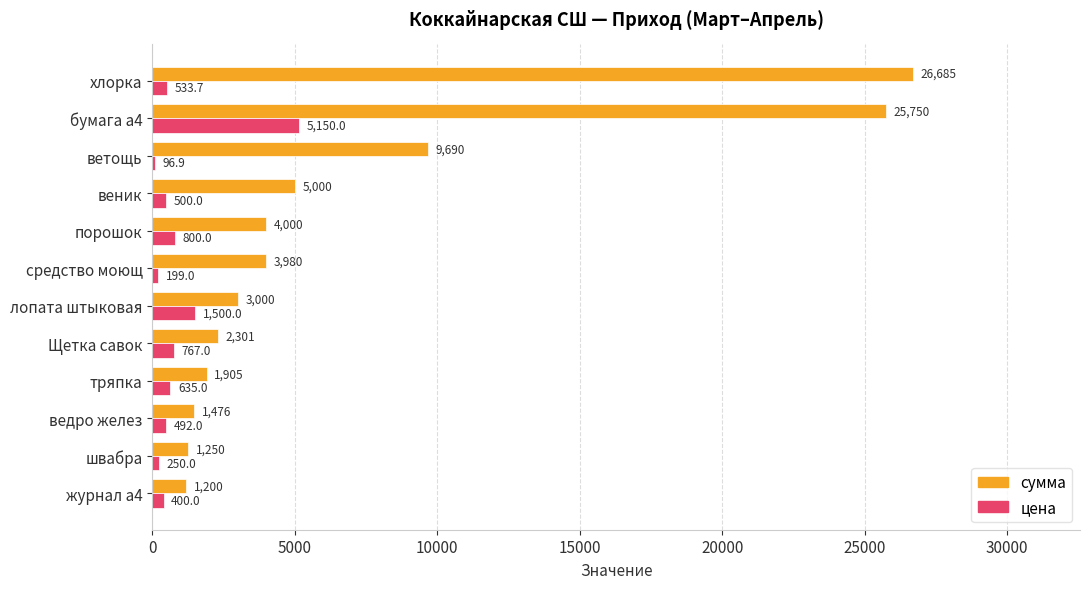

Which series has the largest total across all categories?

сумма